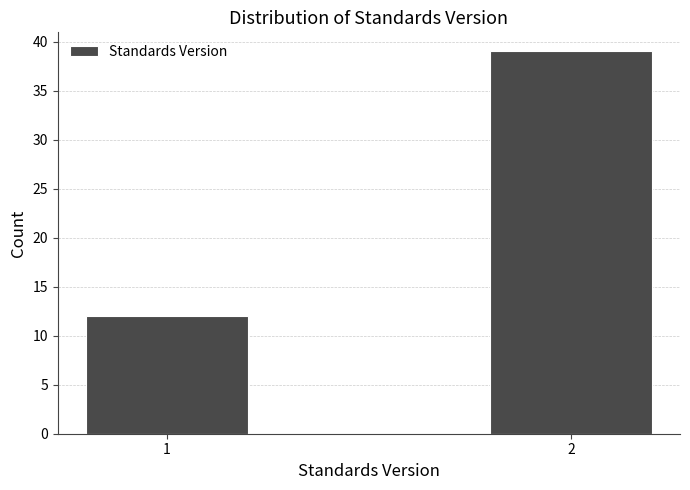

Reading right to left, extract all data points from this chart.

2=39	1=12